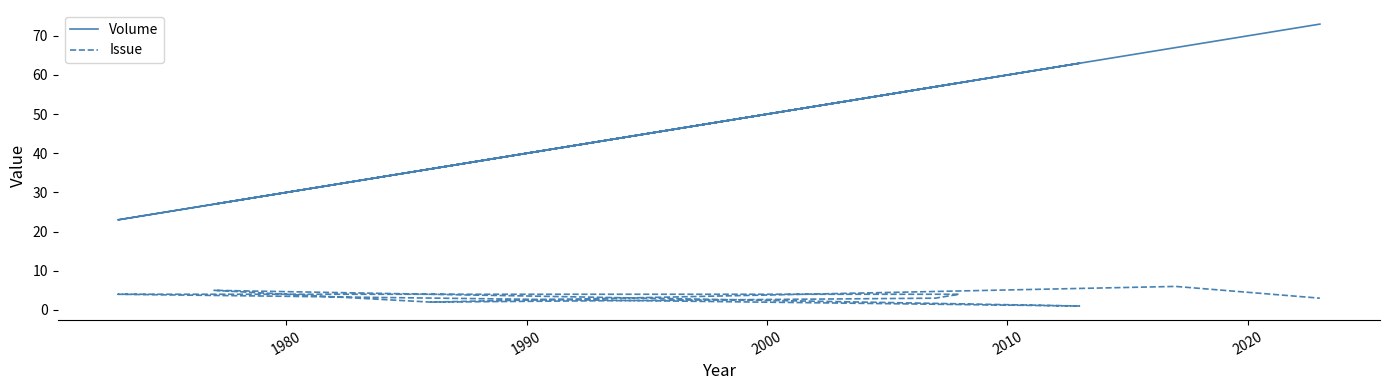

What is the value of the Issue point at the 5th from the left?

4